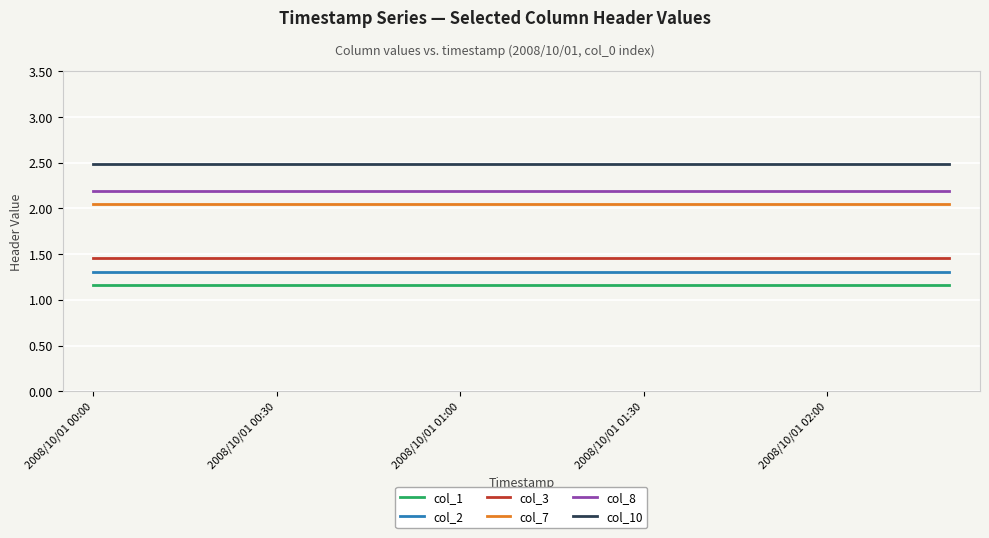

What is the maximum value shown in the chart?

2.5